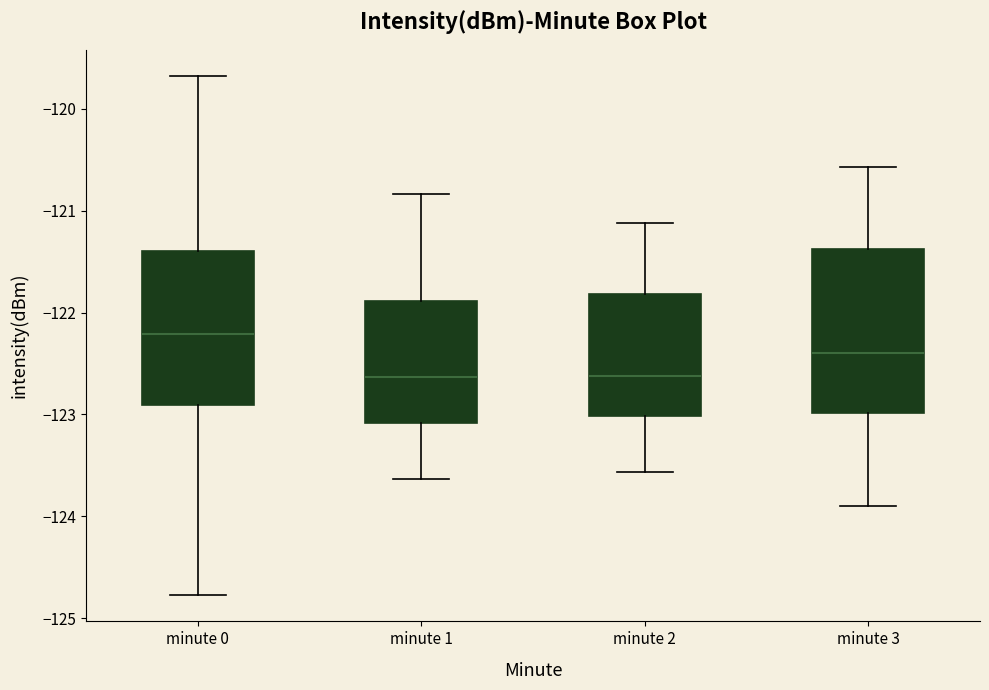

Which box is the tallest, from its lower edge to its upper edge?

minute 3